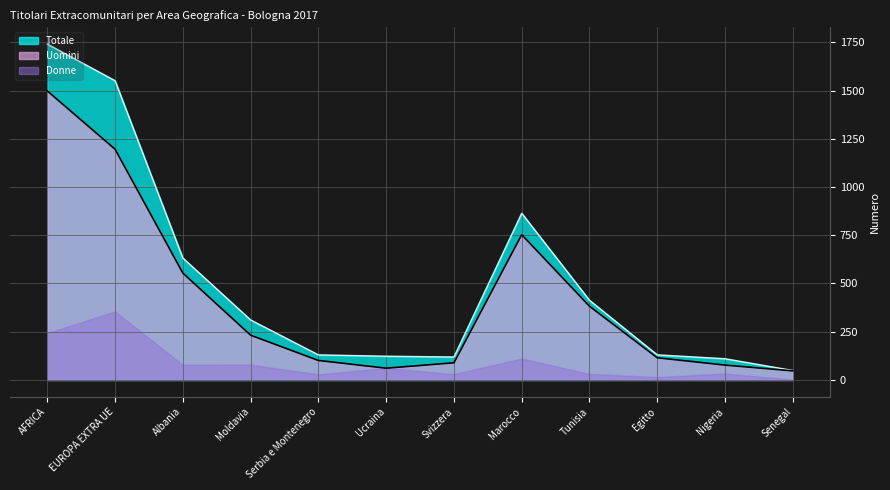

True or false: Uomini and Totale cross at least once.

False